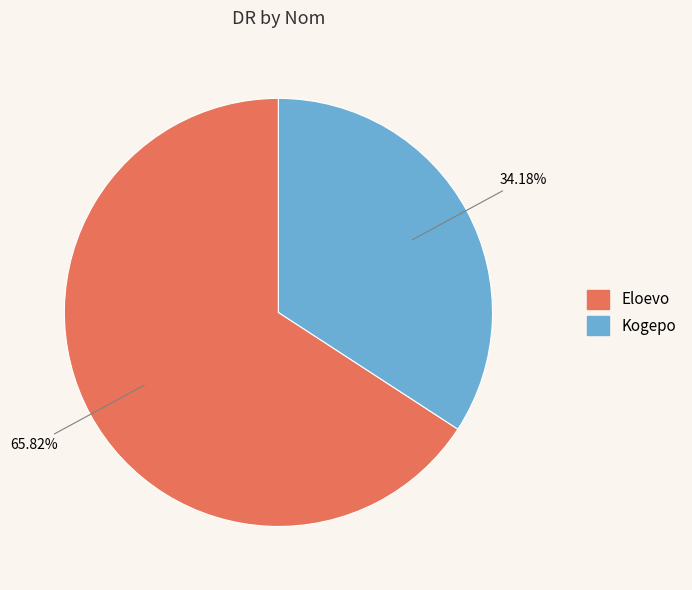

Does Eloevo represent more than half of the total?

Yes